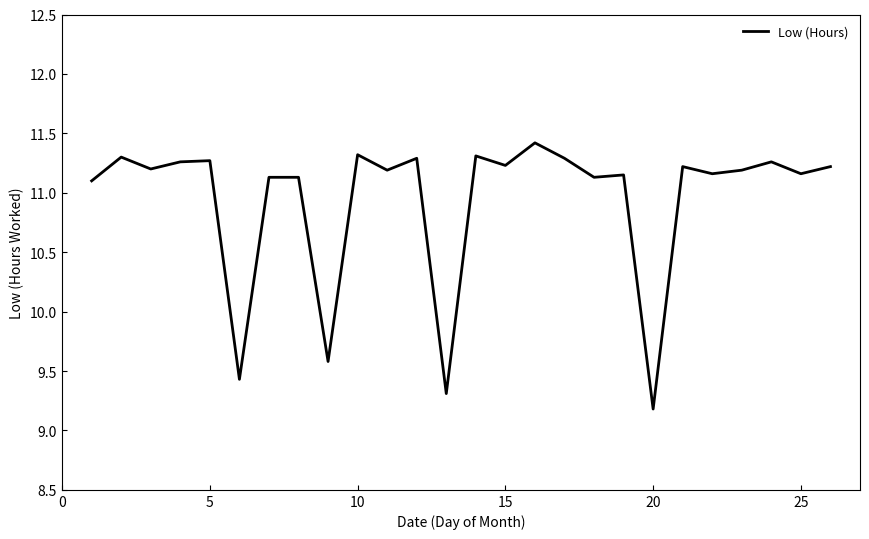

What is the maximum value shown in the chart?

11.4